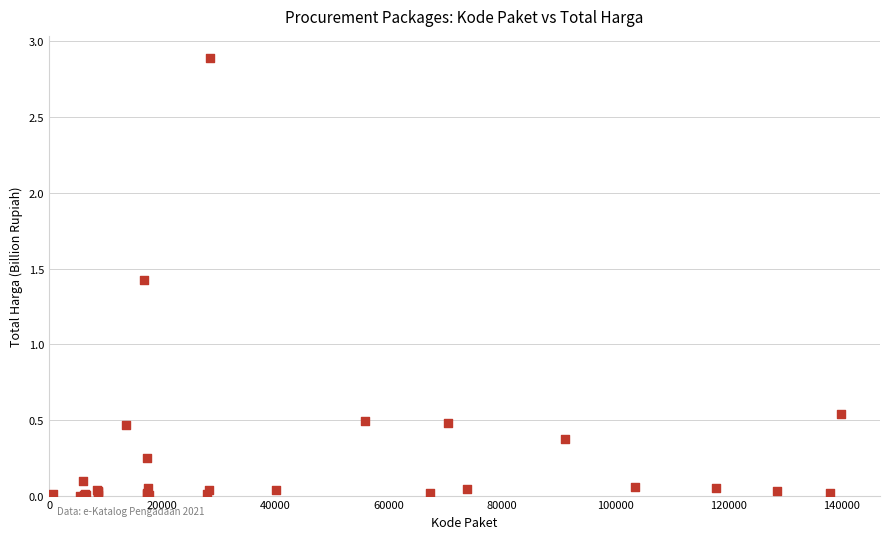

What Y value in the scatter plot is closest to 1?

1.4